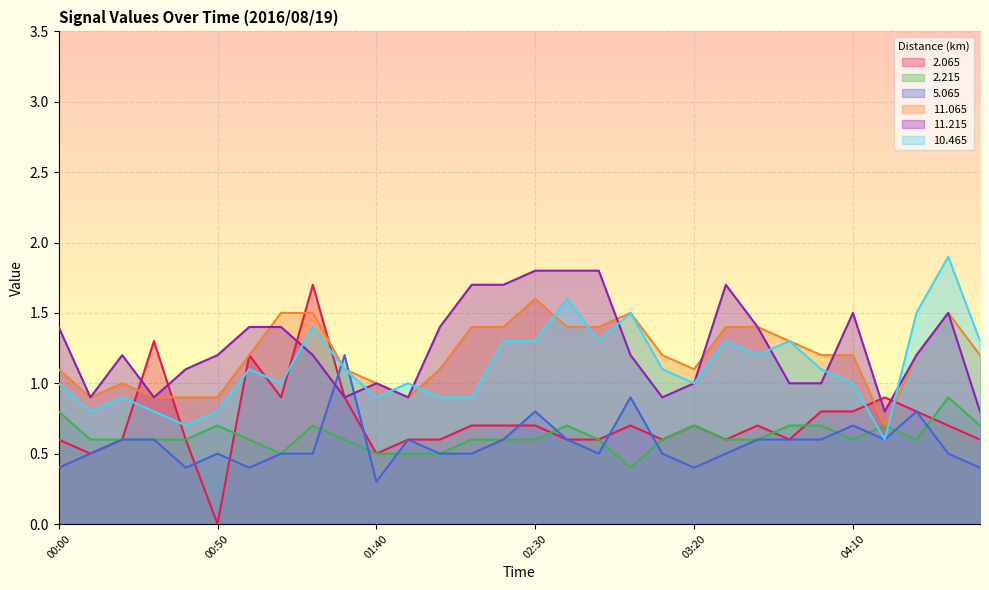

How many lines are shown in the chart?

6